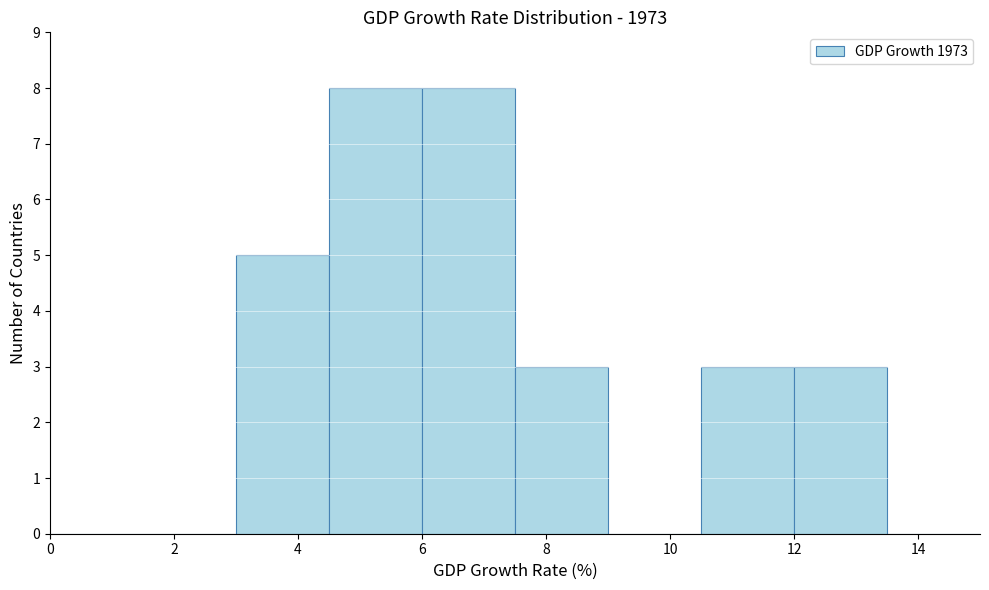

Reading left to right, list every bar in this chart as the range it spans on the x-axis followed by its height. Neither the bar edges nor the heights are printed on the chart, so give them approximately, as read against the axes.

0.0 to 1.5: 0
1.5 to 3.0: 0
3.0 to 4.5: 5
4.5 to 6.0: 8
6.0 to 7.5: 8
7.5 to 9.0: 3
9.0 to 10.5: 0
10.5 to 12.0: 3
12.0 to 13.5: 3
13.5 to 15.0: 0